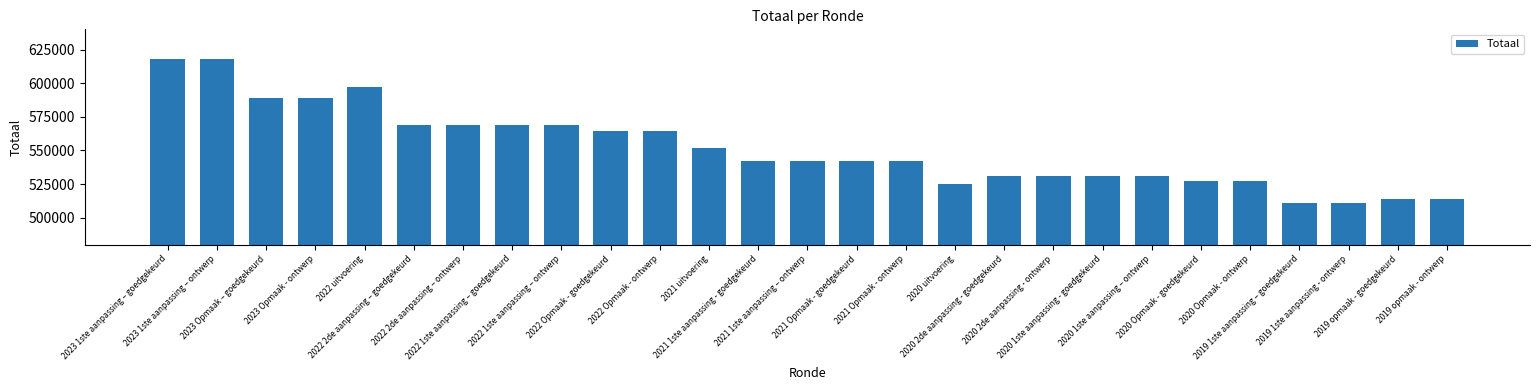

At which label does the data first exceed 542262?

2023 1ste aanpassing – goedgekeurd